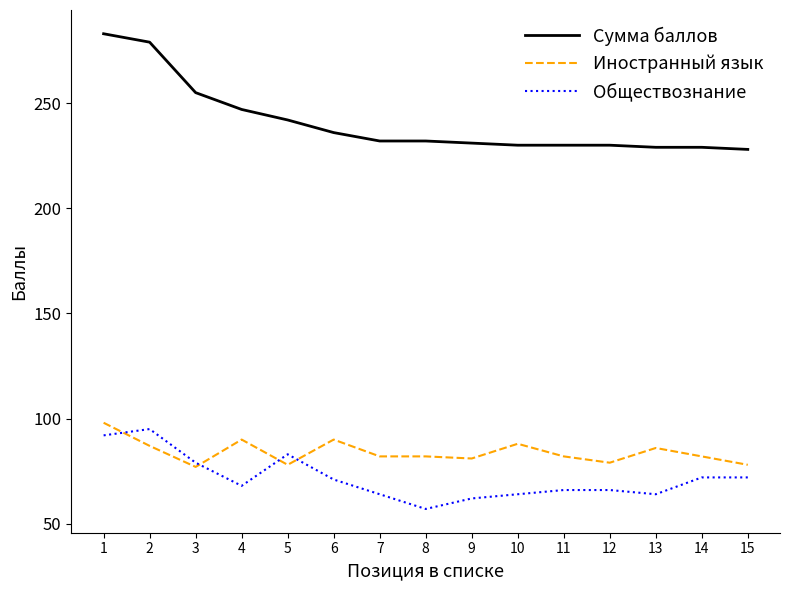

What is the sum of the Обществознание values at 6 and 9?

133